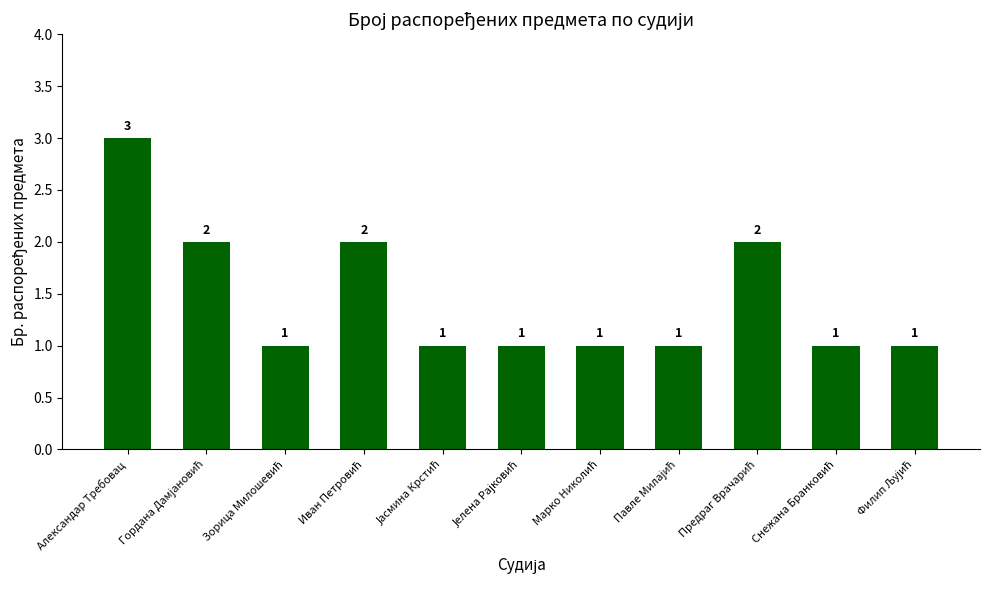

What is the sum of all values?

16